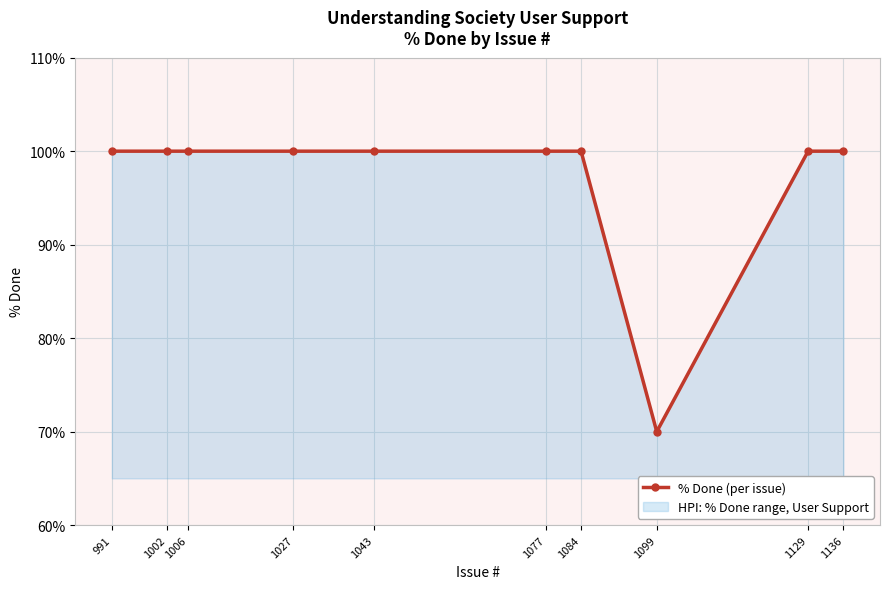

The value at 1027 is 163. True or false?

False